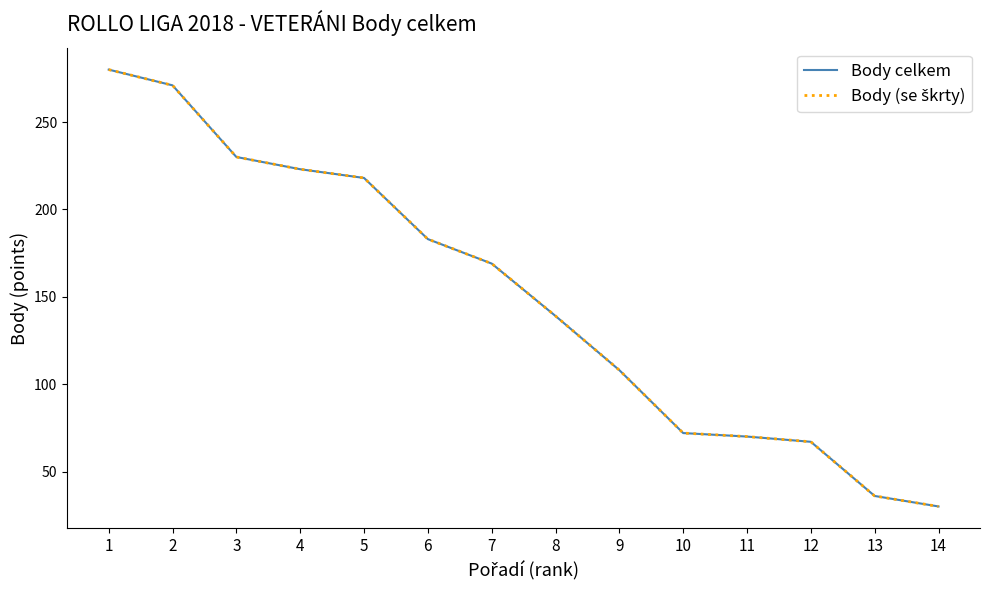

Does the chart have visible grid lines?

No